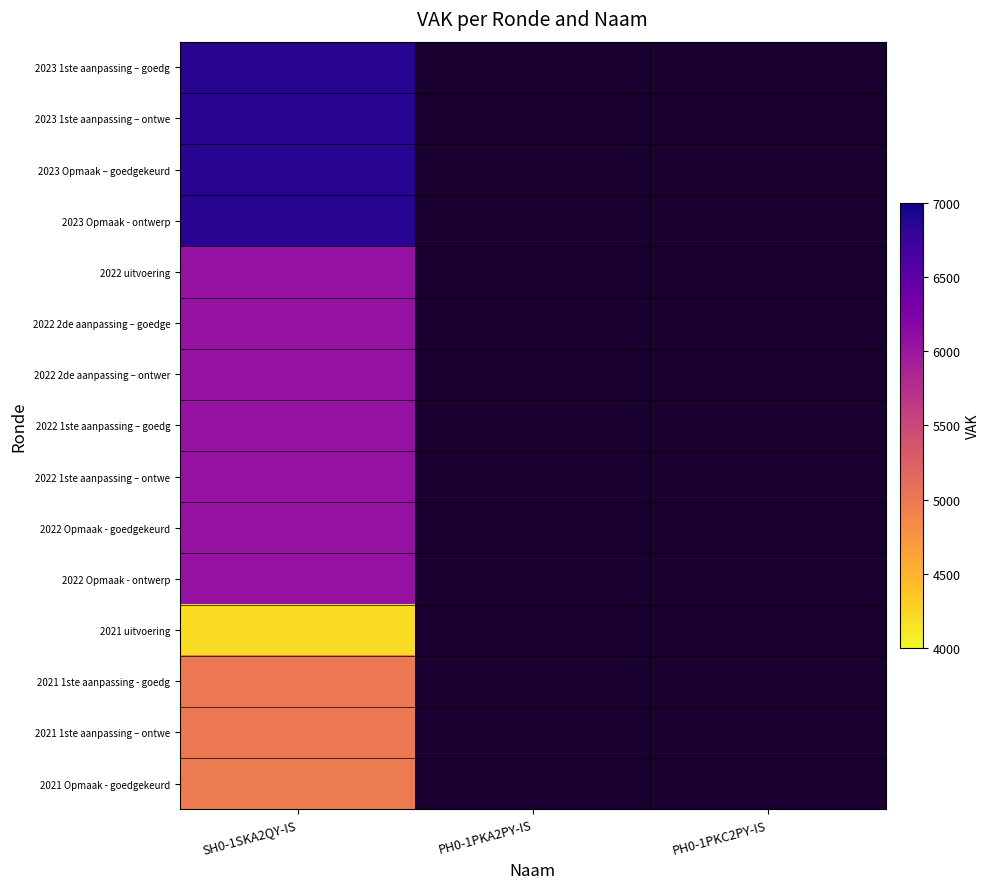

What is the total value across all series at SH0-1SKA2QY-IS?

89022.0